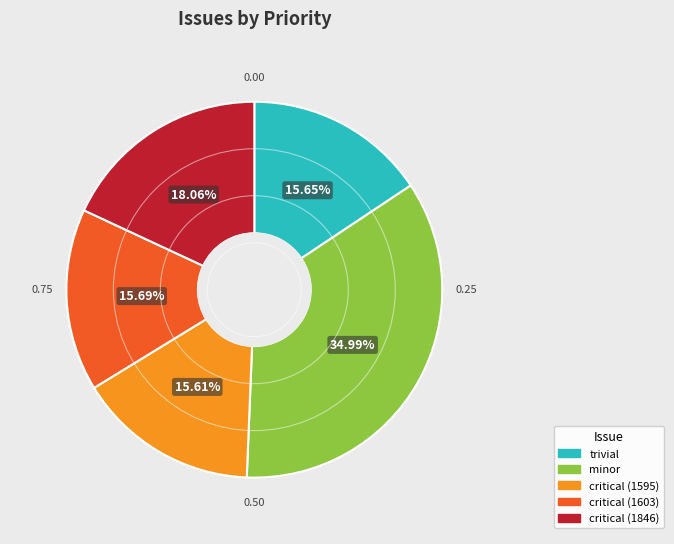

Combined, do critical (1603) and trivial account for over 50%?

No